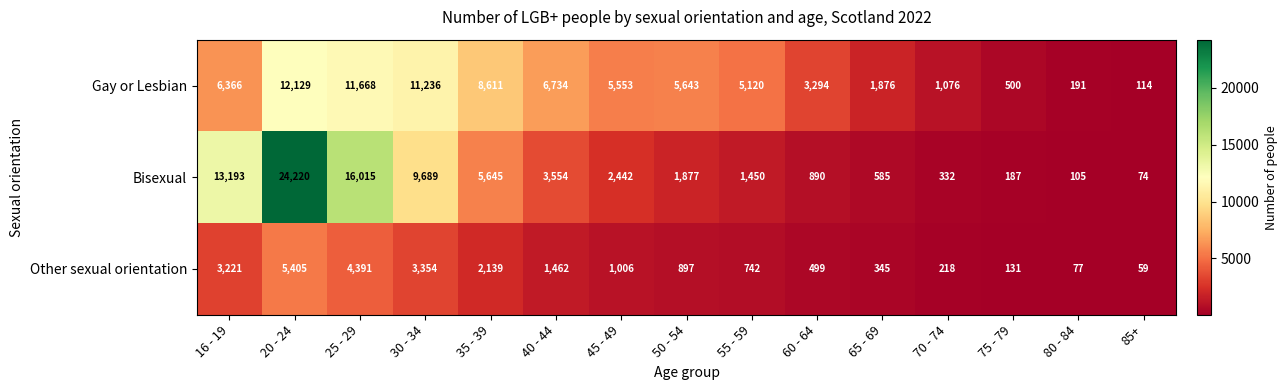

At how many categories does at least one series exceed 20268?

1